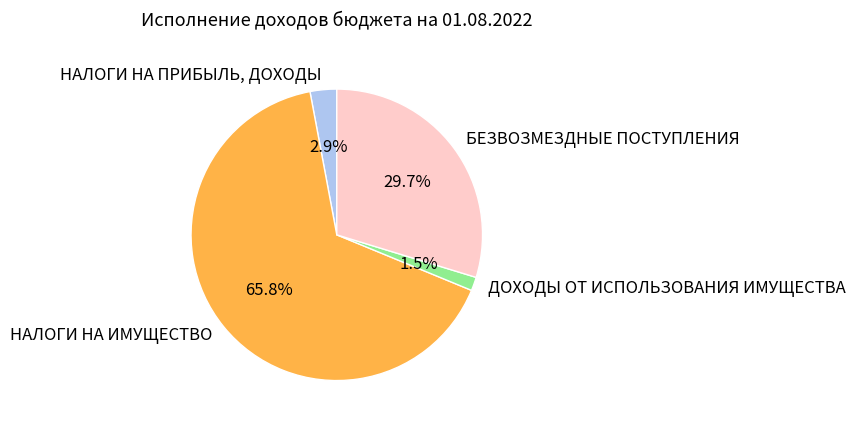

Count the number of slices in the pie.

4